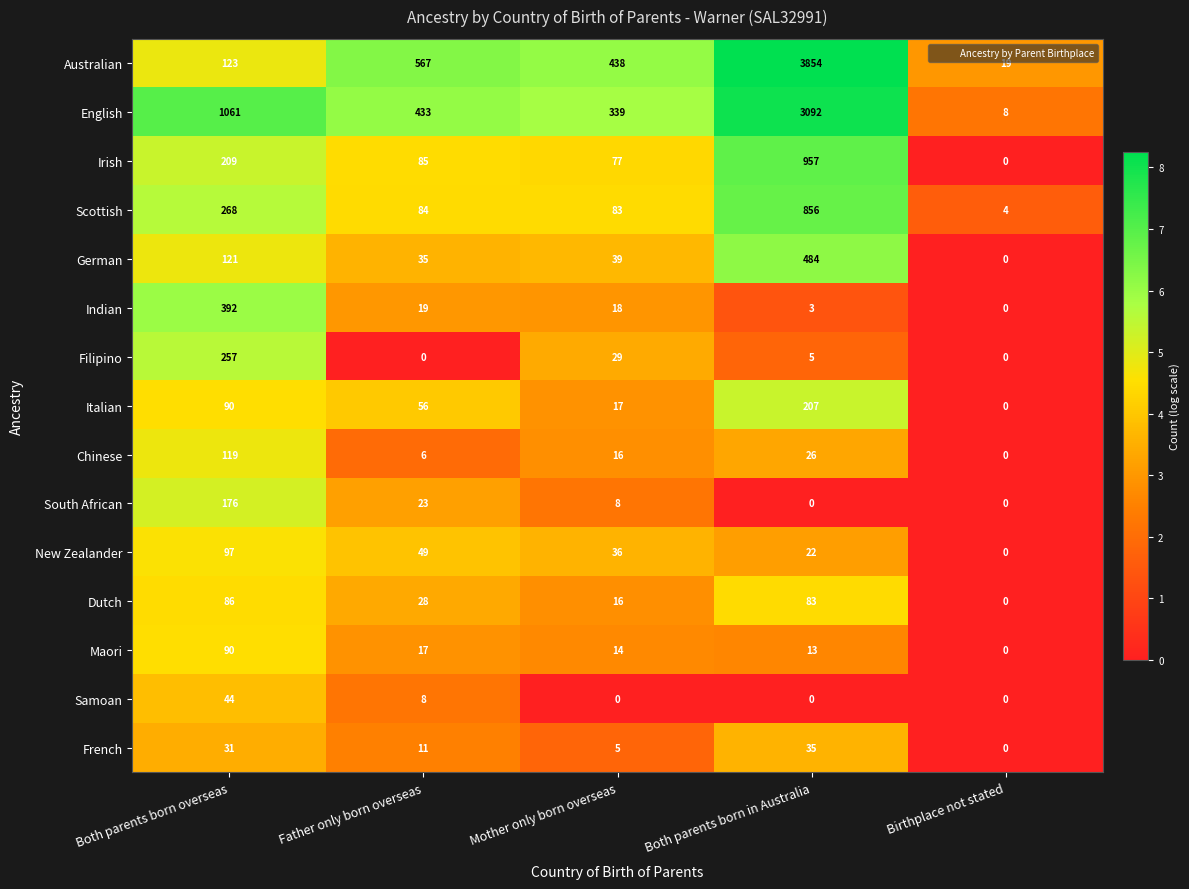

Between Mother only born overseas and Birthplace not stated, which series saw the biggest shift?

Australian